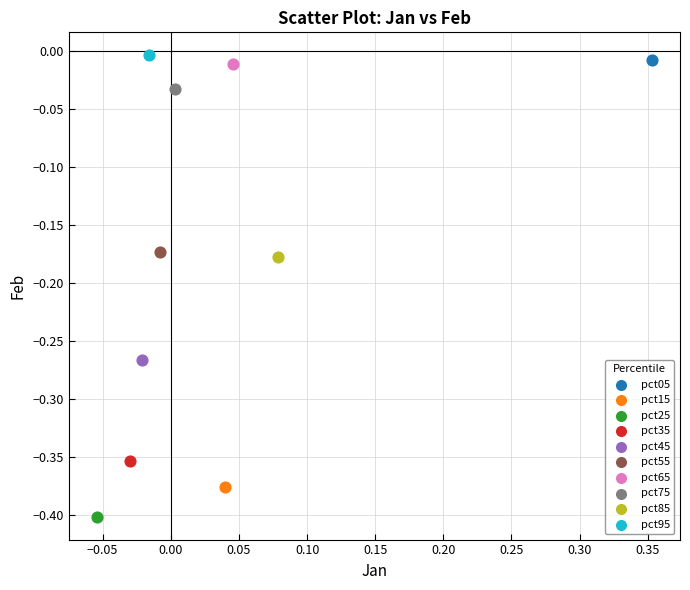

Which series contains the highest Y value?

pct95